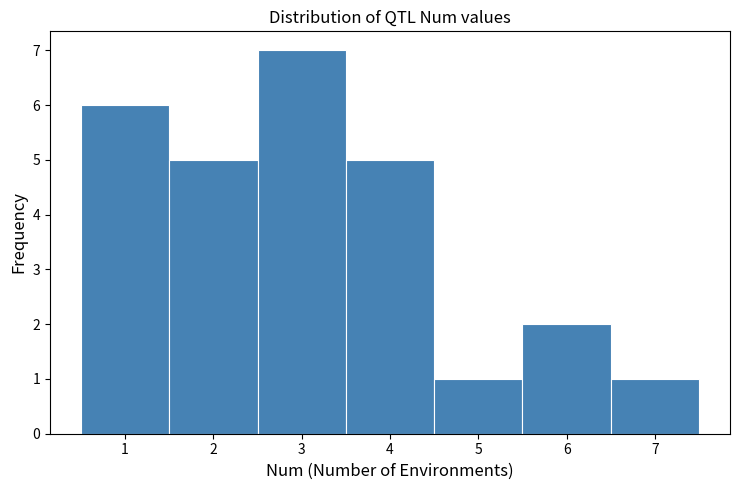

Reading left to right, transcribe this chart: for each bar, give the range it covers on the x-axis and its height. The values are not printed on the chart, so give them approximately, as read against the axis.

0.5 to 1.5: 6
1.5 to 2.5: 5
2.5 to 3.5: 7
3.5 to 4.5: 5
4.5 to 5.5: 1
5.5 to 6.5: 2
6.5 to 7.5: 1